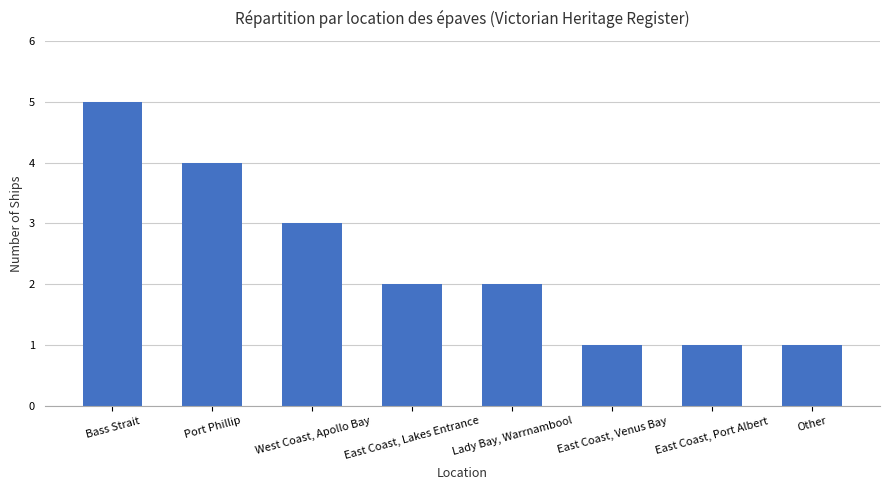

True or false: the data shows 3 at Lady Bay, Warrnambool.

False